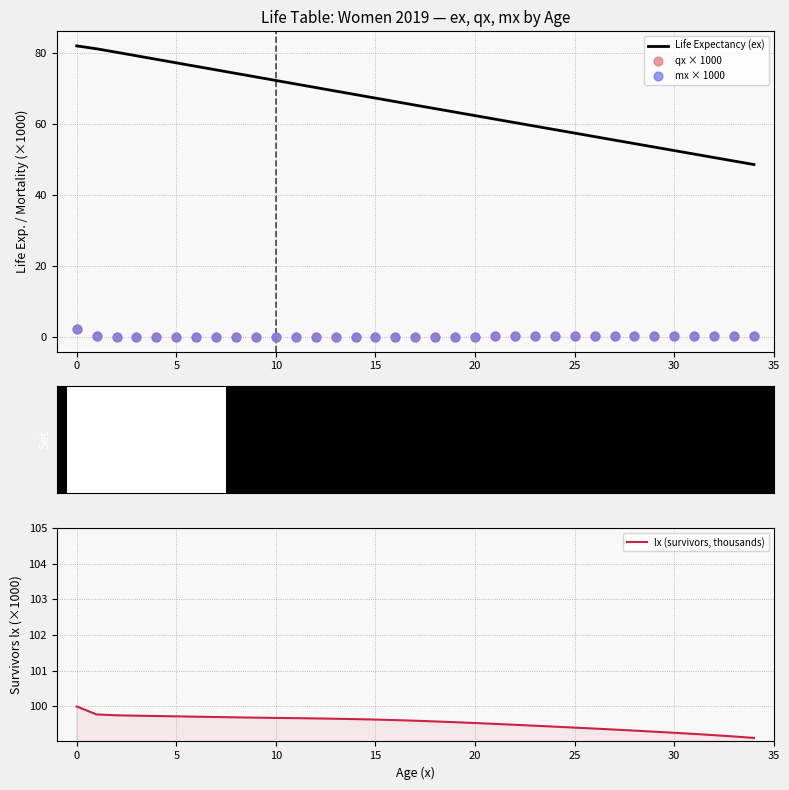

Which series reaches the maximum Y coordinate?

lx (survivors, thousands)